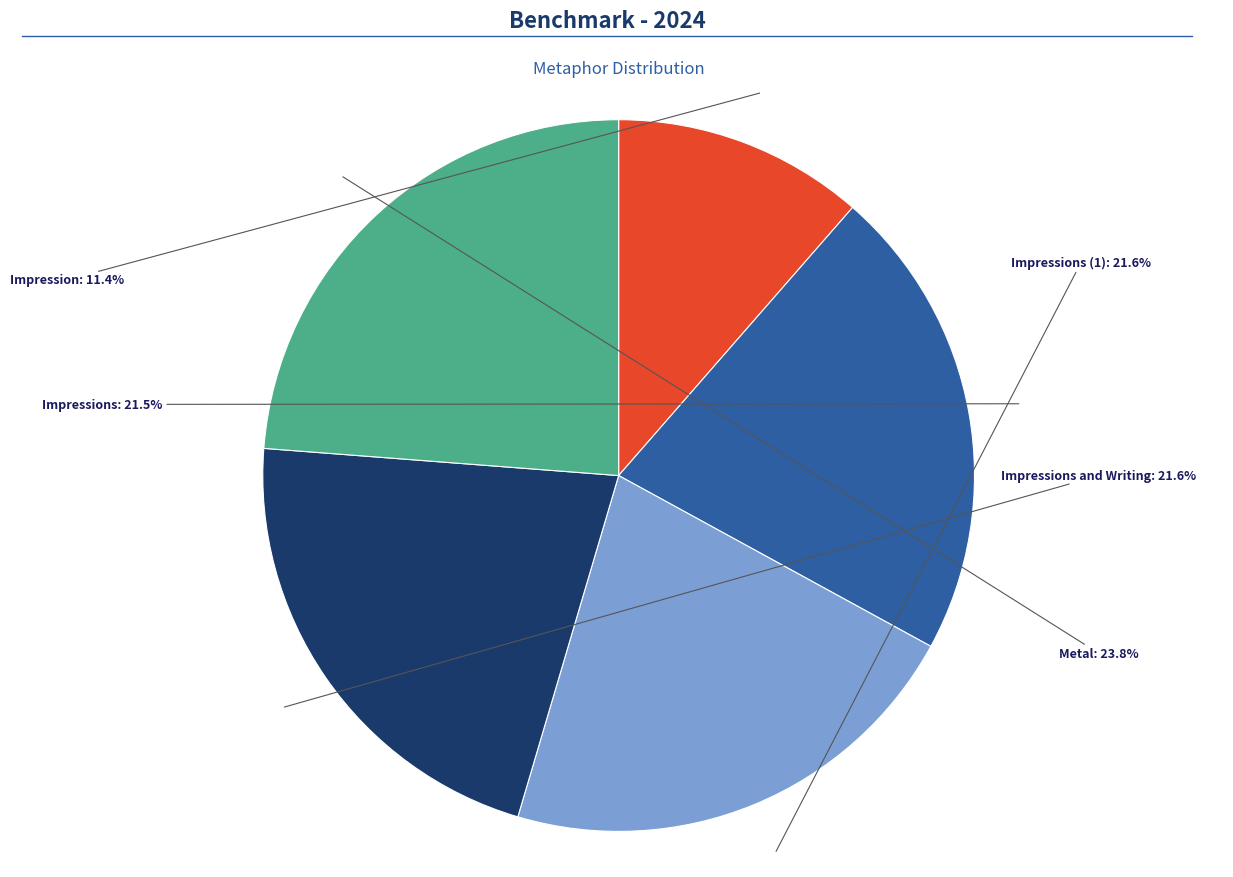

Do Impressions and Metal together represent more than half of the pie?

No